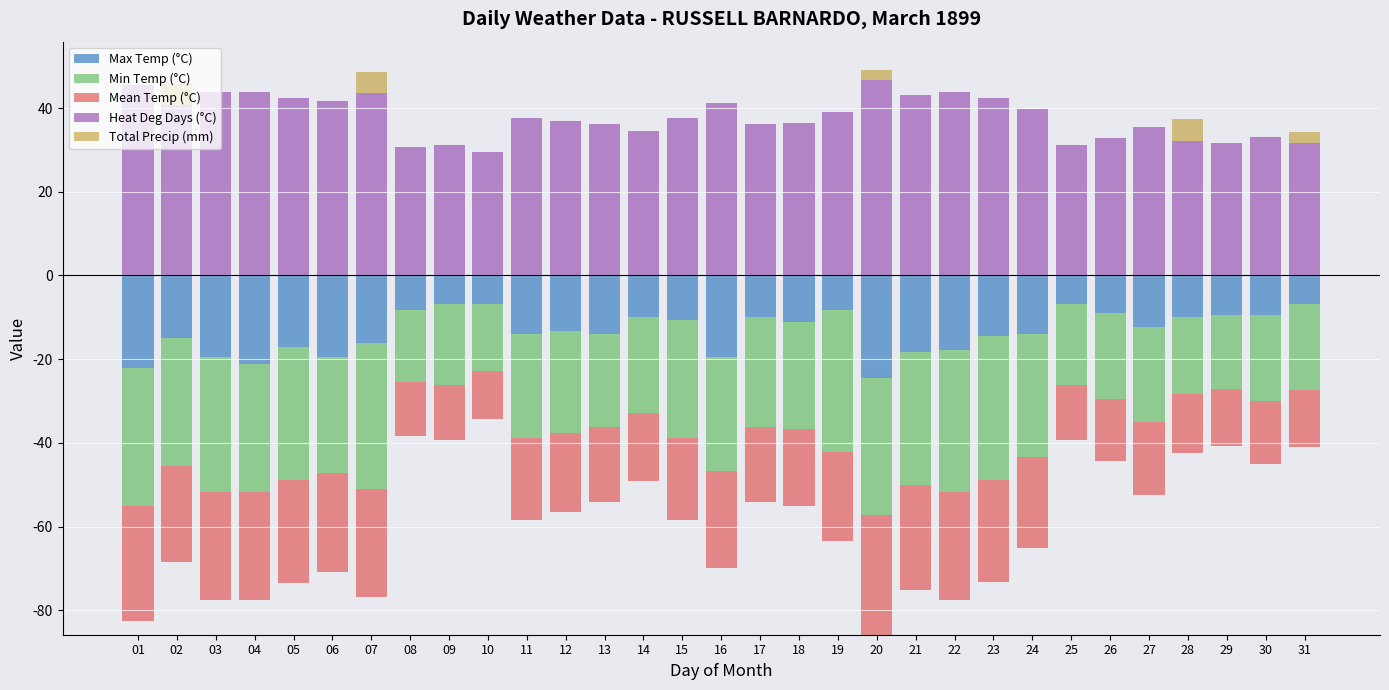

Between 02 and 25, which is larger?

02